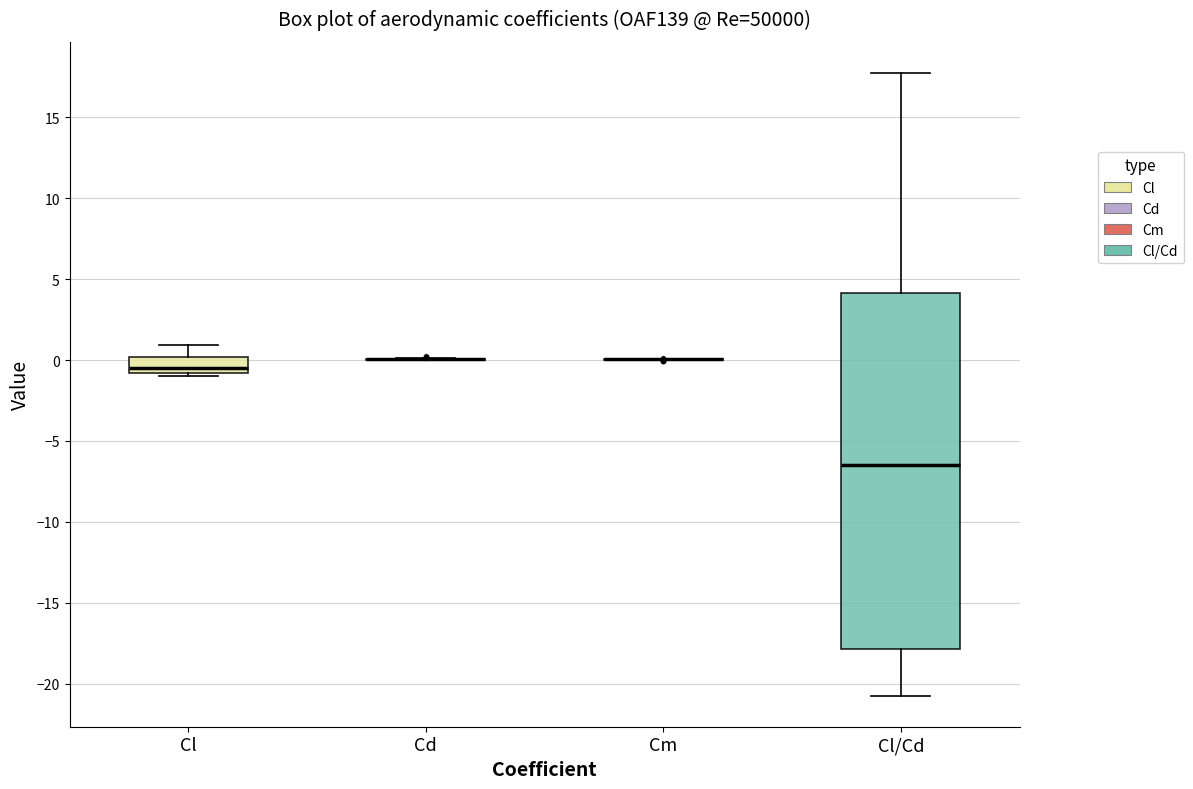

Comparing the boxes themselves (not the whiskers), which one is the tallest?

Cl/Cd